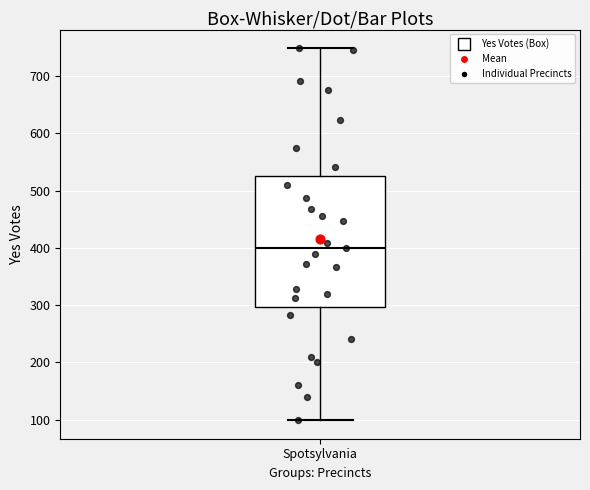

Where does the upper whisker of the box for Spotsylvania end on the y-axis? The values are not printed on the chart, so give them approximately, as read against the axis.

750